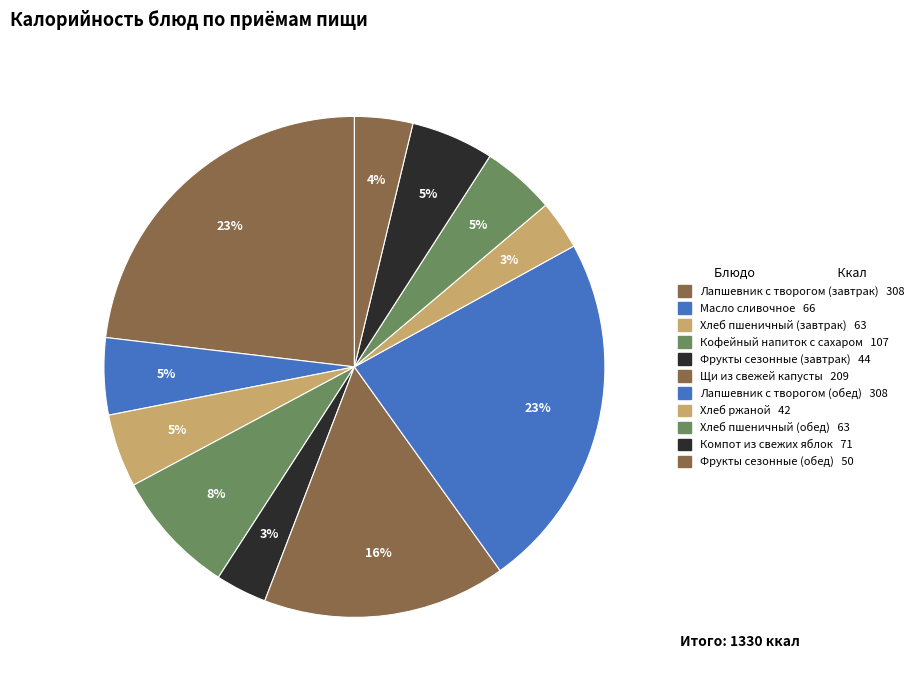

How many segments does this pie chart have?

11